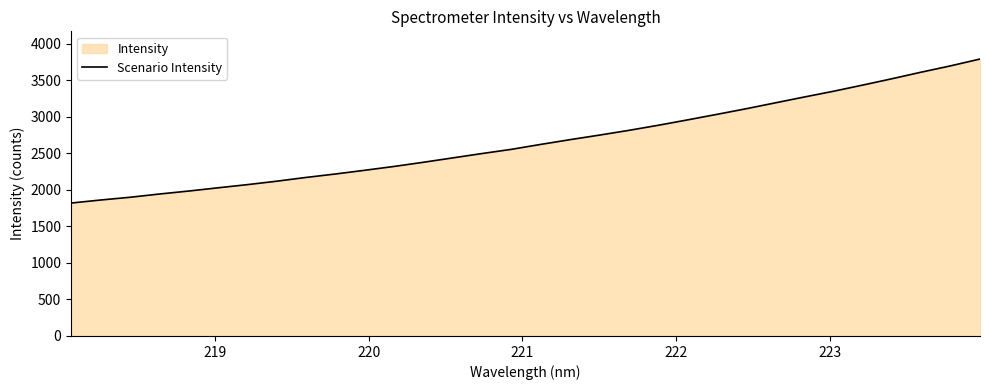

Reading left to right, list all the values displayed in this chart.

1819.4	1861.0	1898.3	1942.7	1983.6	2027.8	2071.3	2118.3	2169.6	2216.9	2267.7	2320.3	2377.3	2437.2	2496.9	2554.3	2621.7	2686.8	2749.0	2813.5	2883.0	2956.5	3032.2	3109.1	3190.2	3271.1	3350.2	3434.9	3521.8	3611.8	3698.0	3791.1